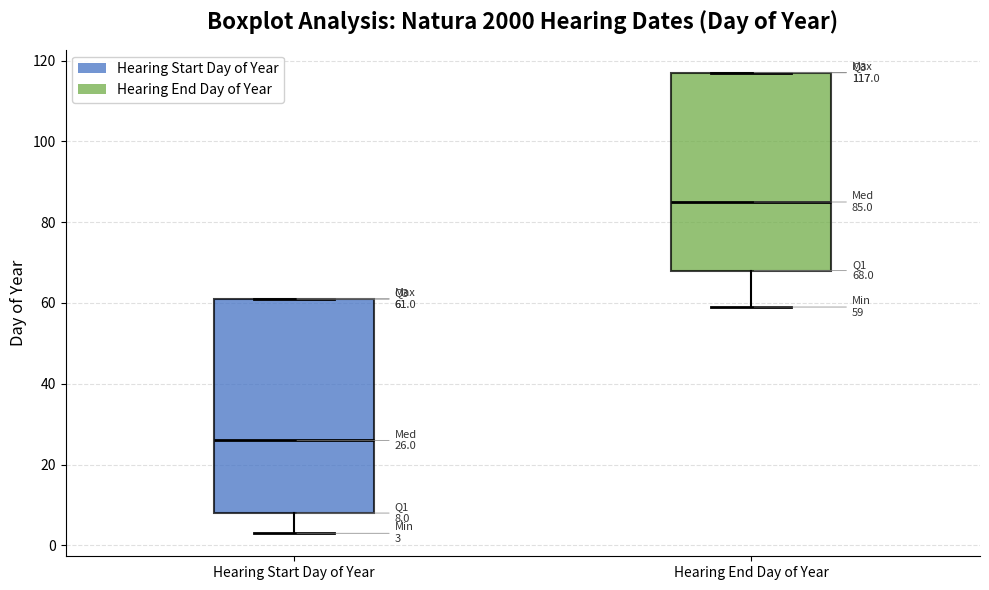

Comparing the boxes themselves (not the whiskers), which one is the tallest?

Hearing Start Day of Year